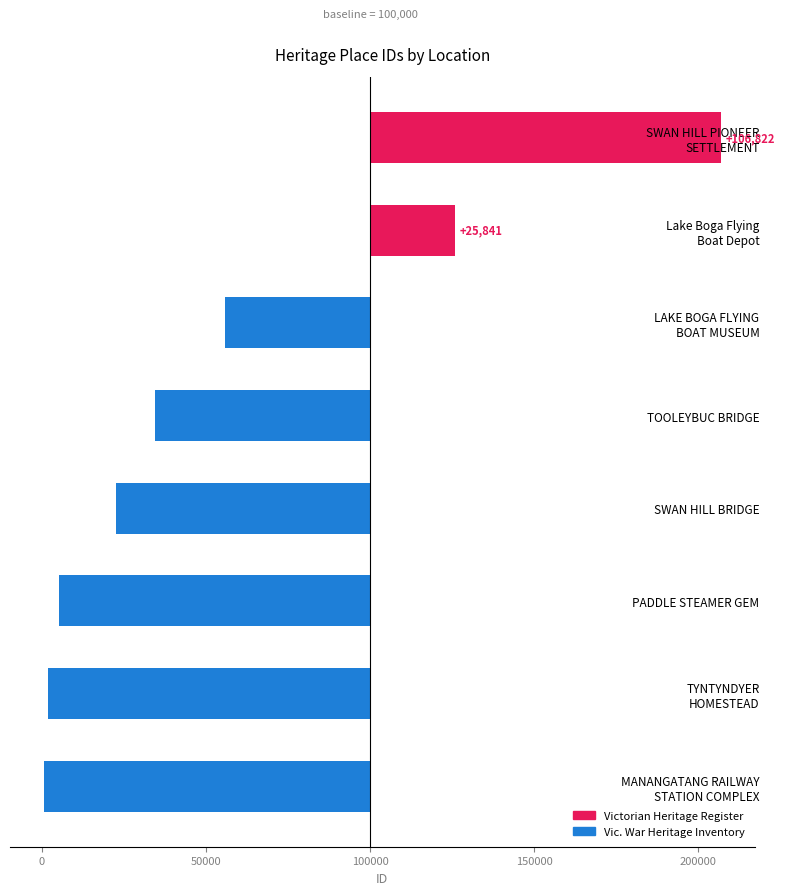

What is the change in value from MANANGATANG RAILWAY
STATION COMPLEX to LAKE BOGA FLYING
BOAT MUSEUM?

+55203